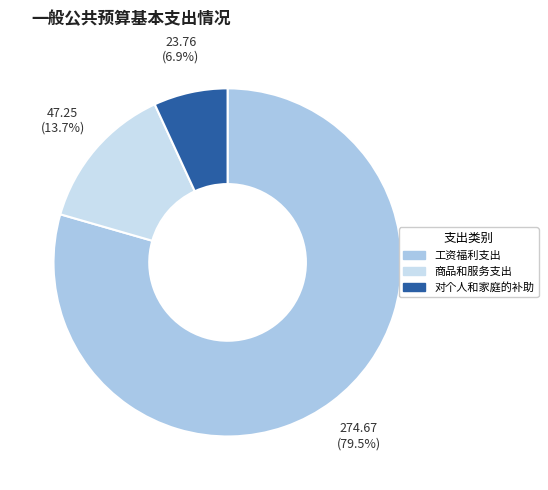

To the nearest percent, what is the difference between the largest and smallest slice percentages?

73%